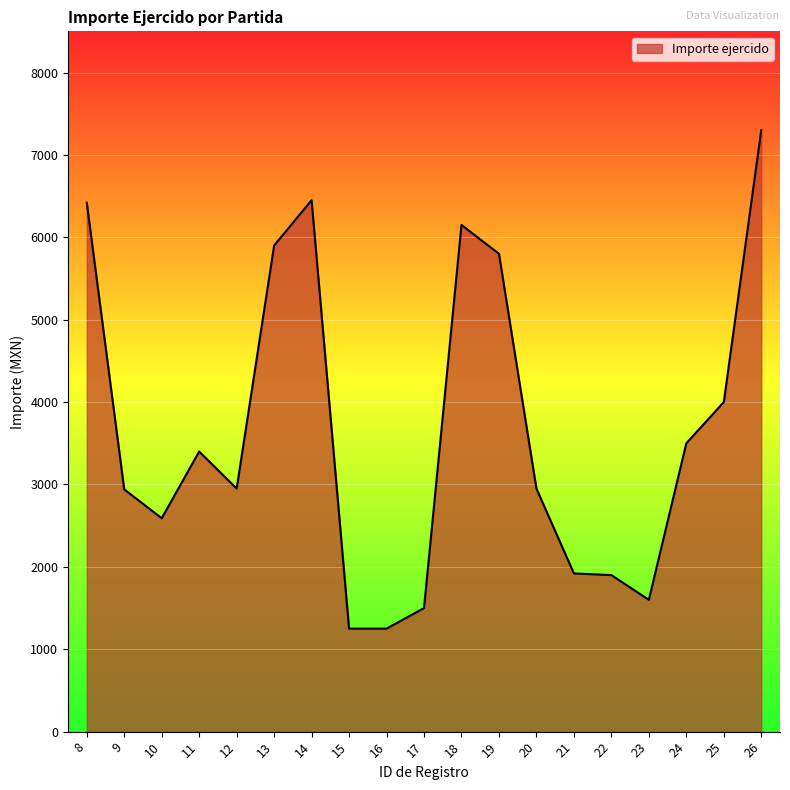

Approximately how many times larger is the value at 22 compared to 15?

1.5